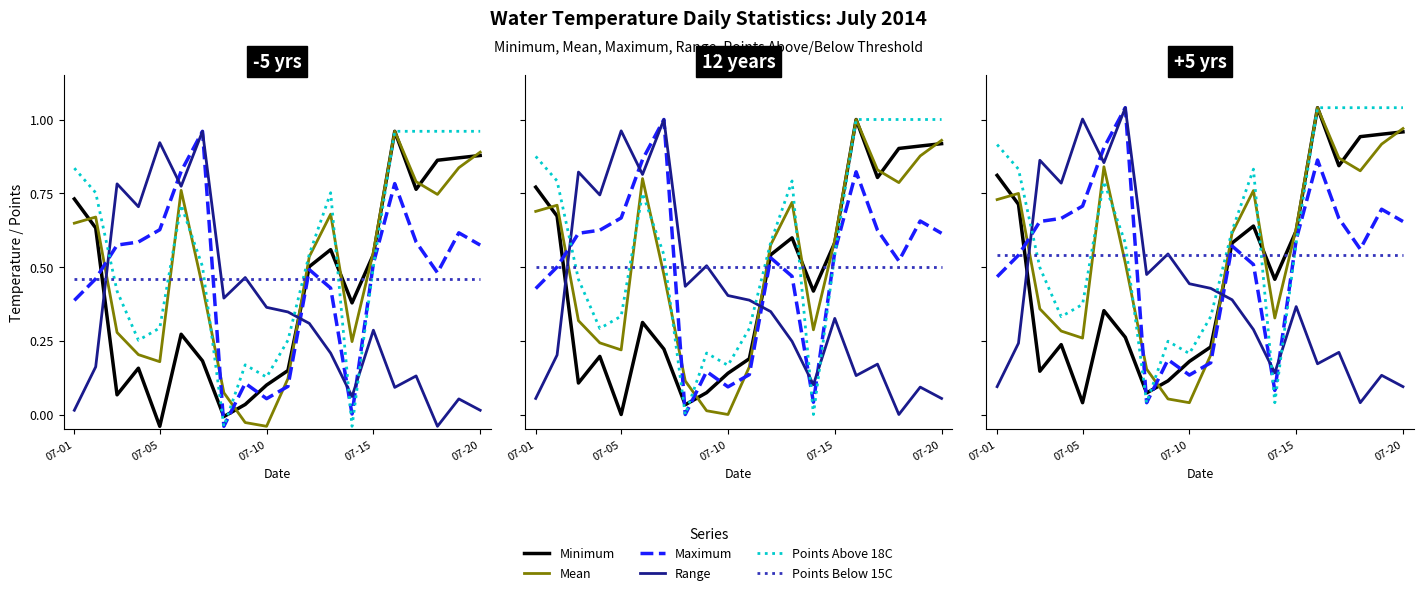

What is the average value of the Mean series?

0.6